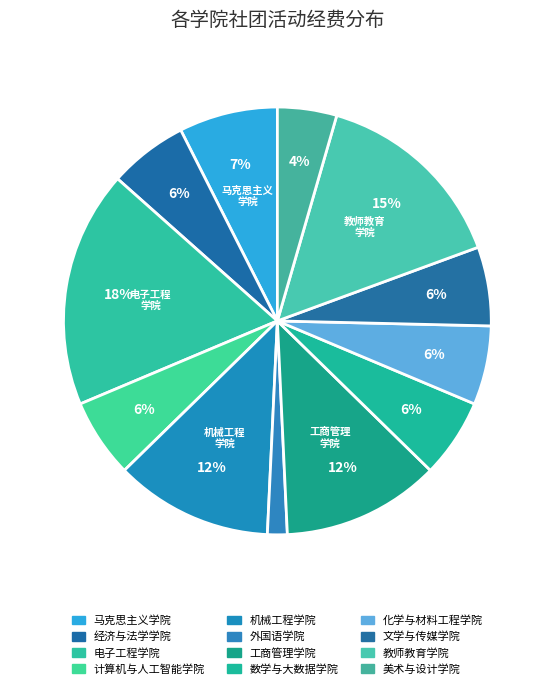

True or false: 数学与大数据学院 accounts for 6% of the total.

True